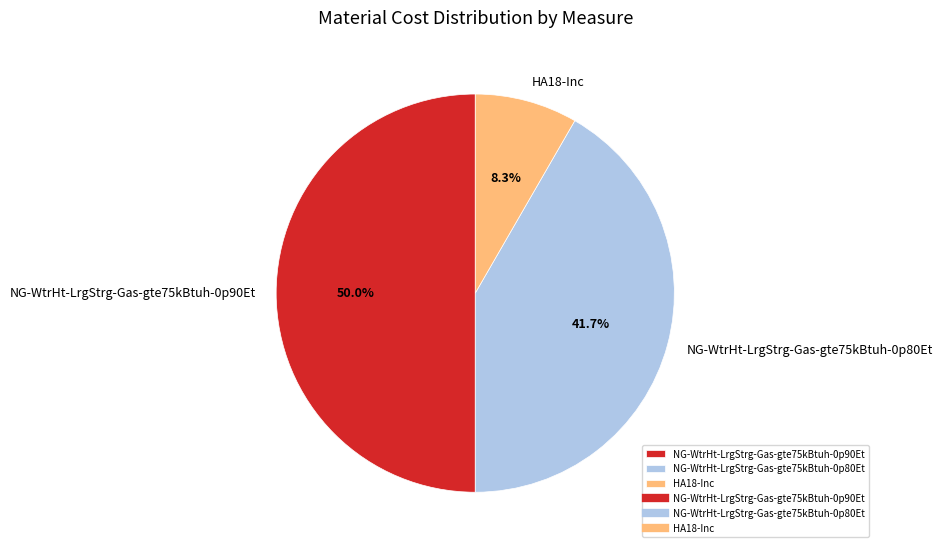

Rank the categories by value from lowest to highest.

HA18-Inc, NG-WtrHt-LrgStrg-Gas-gte75kBtuh-0p80Et, NG-WtrHt-LrgStrg-Gas-gte75kBtuh-0p90Et